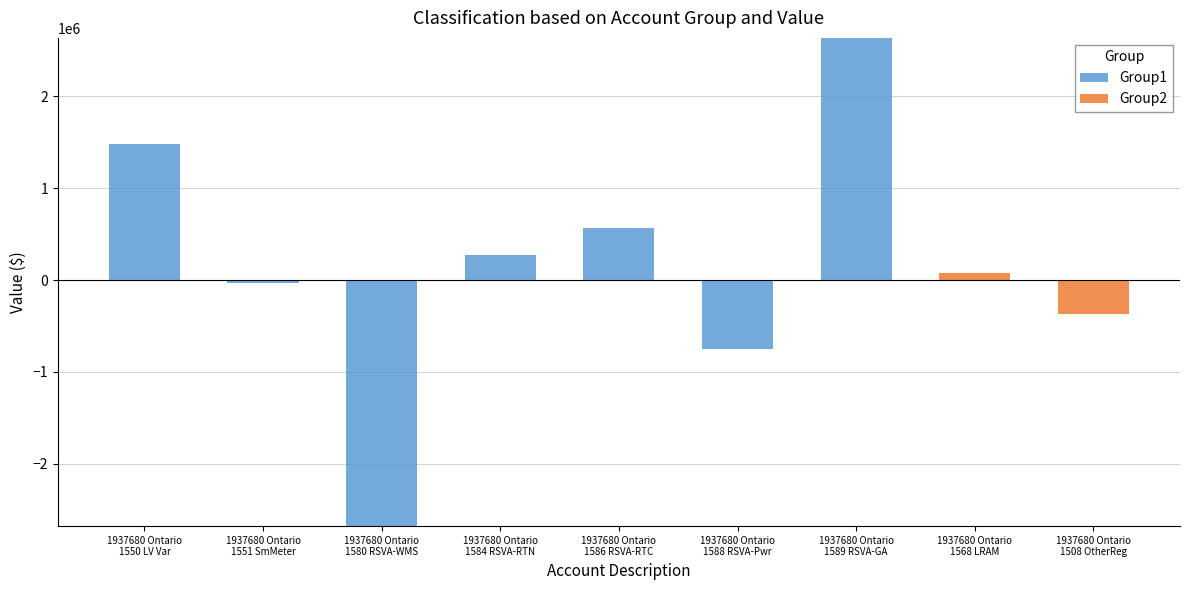

How many series are shown in this chart?

2